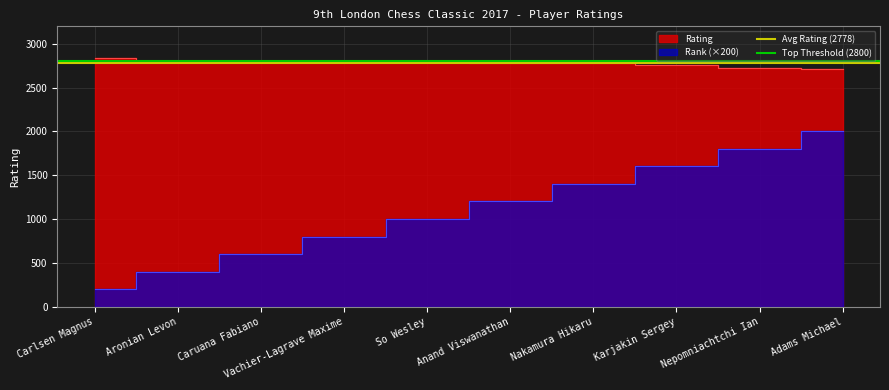

What is the value of the Top Threshold (2800) point at the 1st from the left?

2800.0